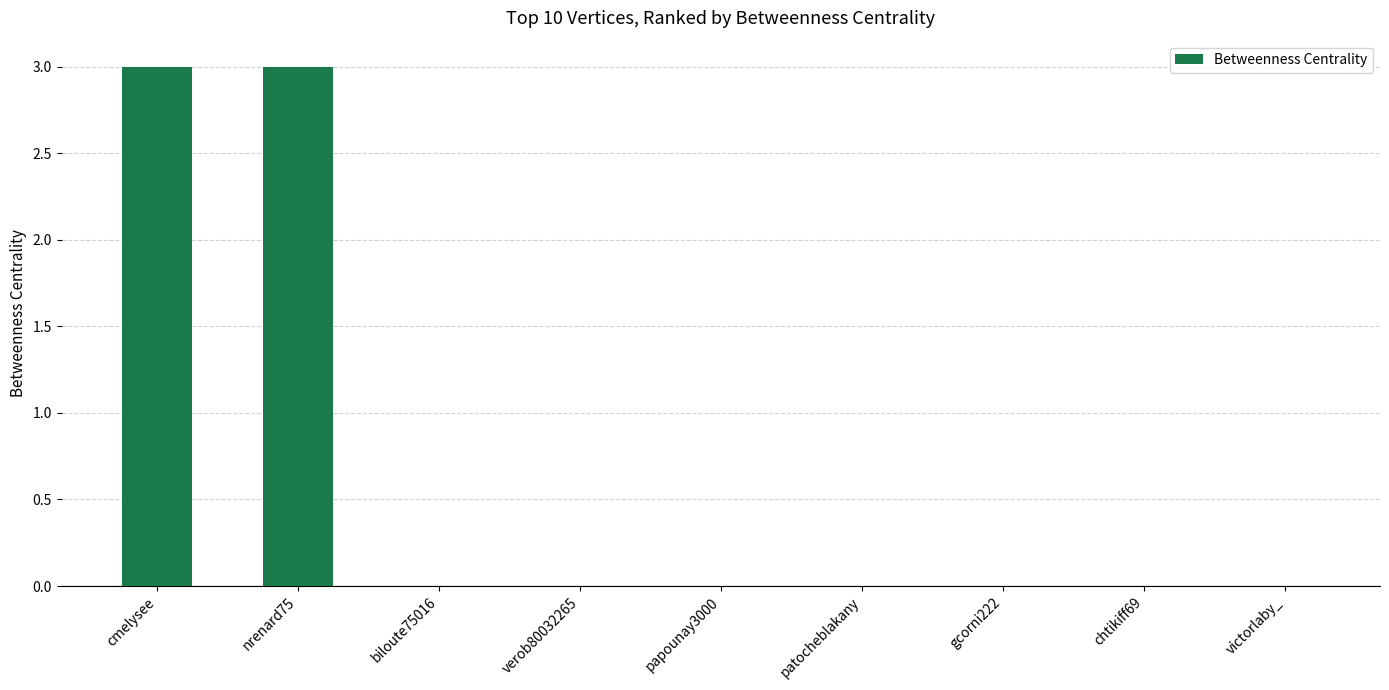

Reading left to right, extract all data points from this chart.

3	3	0	0	0	0	0	0	0